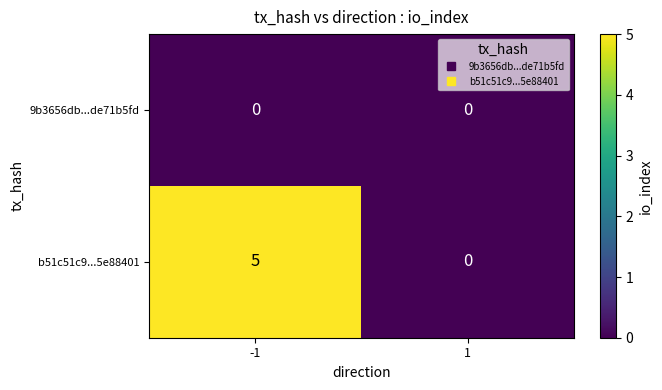

Which series has the largest total across all categories?

b51c51c9...5e88401